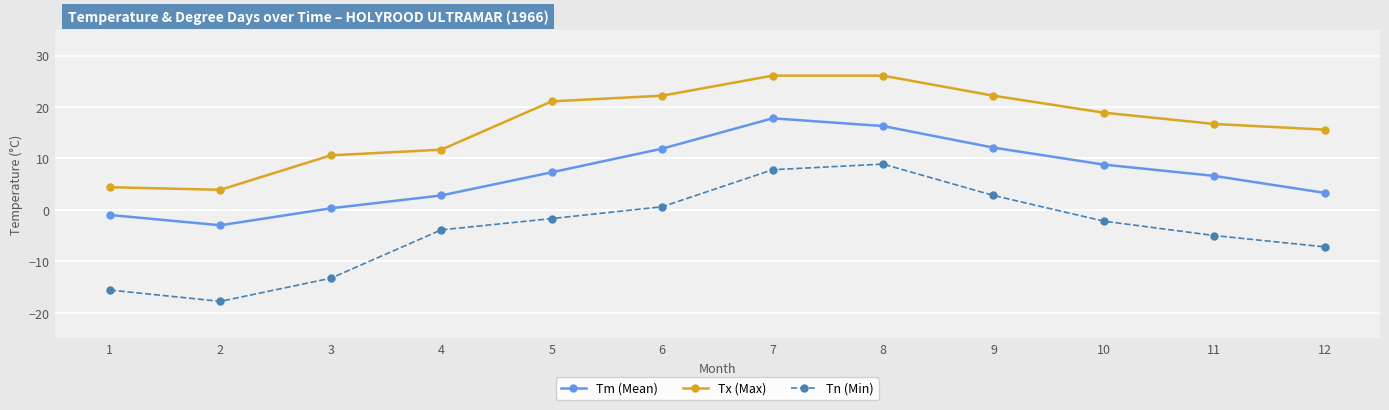

True or false: Tm (Mean) and Tn (Min) cross at least once.

False